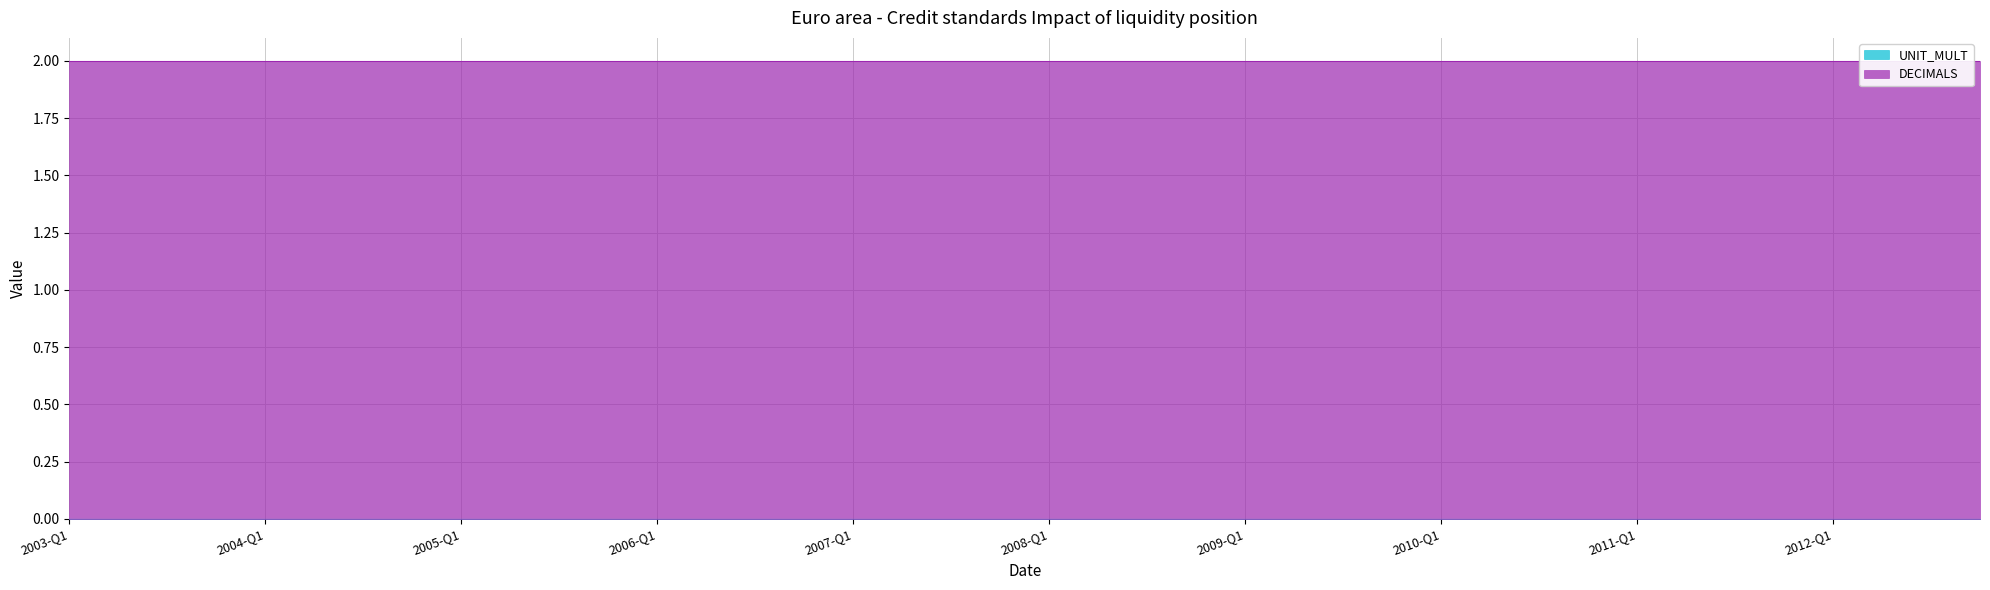

Rank the categories by UNIT_MULT value from lowest to highest.

2003-Q1, 2003-Q2, 2003-Q3, 2003-Q4, 2004-Q1, 2004-Q2, 2004-Q3, 2004-Q4, 2005-Q1, 2005-Q2, 2005-Q3, 2005-Q4, 2006-Q1, 2006-Q2, 2006-Q3, 2006-Q4, 2007-Q1, 2007-Q2, 2007-Q3, 2007-Q4, 2008-Q1, 2008-Q2, 2008-Q3, 2008-Q4, 2009-Q1, 2009-Q2, 2009-Q3, 2009-Q4, 2010-Q1, 2010-Q2, 2010-Q3, 2010-Q4, 2011-Q1, 2011-Q2, 2011-Q3, 2011-Q4, 2012-Q1, 2012-Q2, 2012-Q3, 2012-Q4